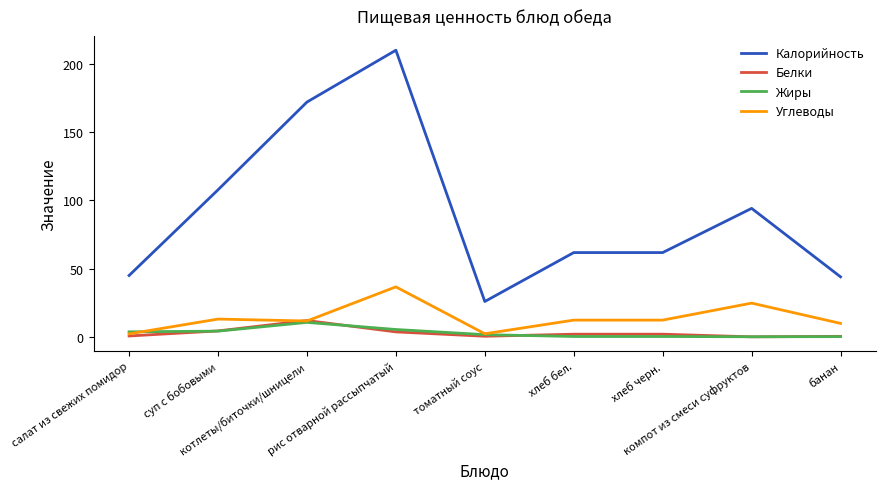

Which series has the largest total across all categories?

Калорийность